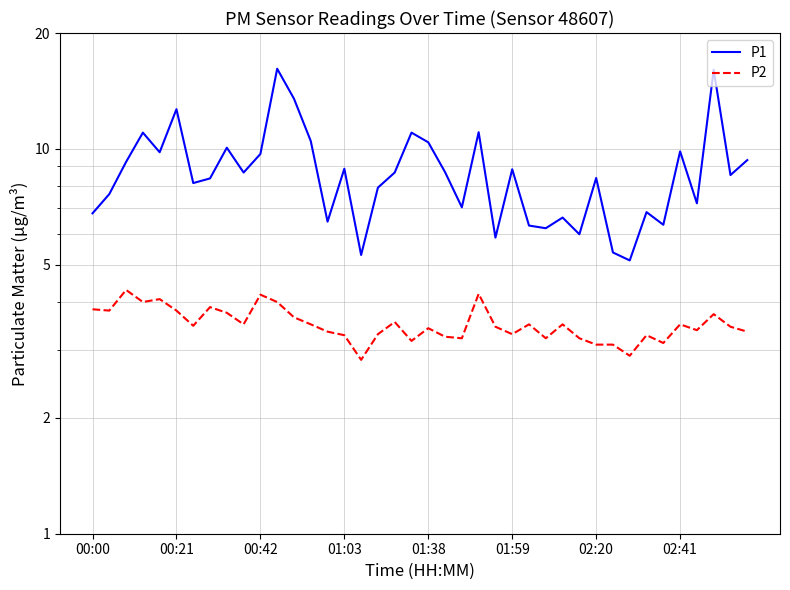

Is the value of P2 at 25 greater than the value of P1 at 02:41?

No